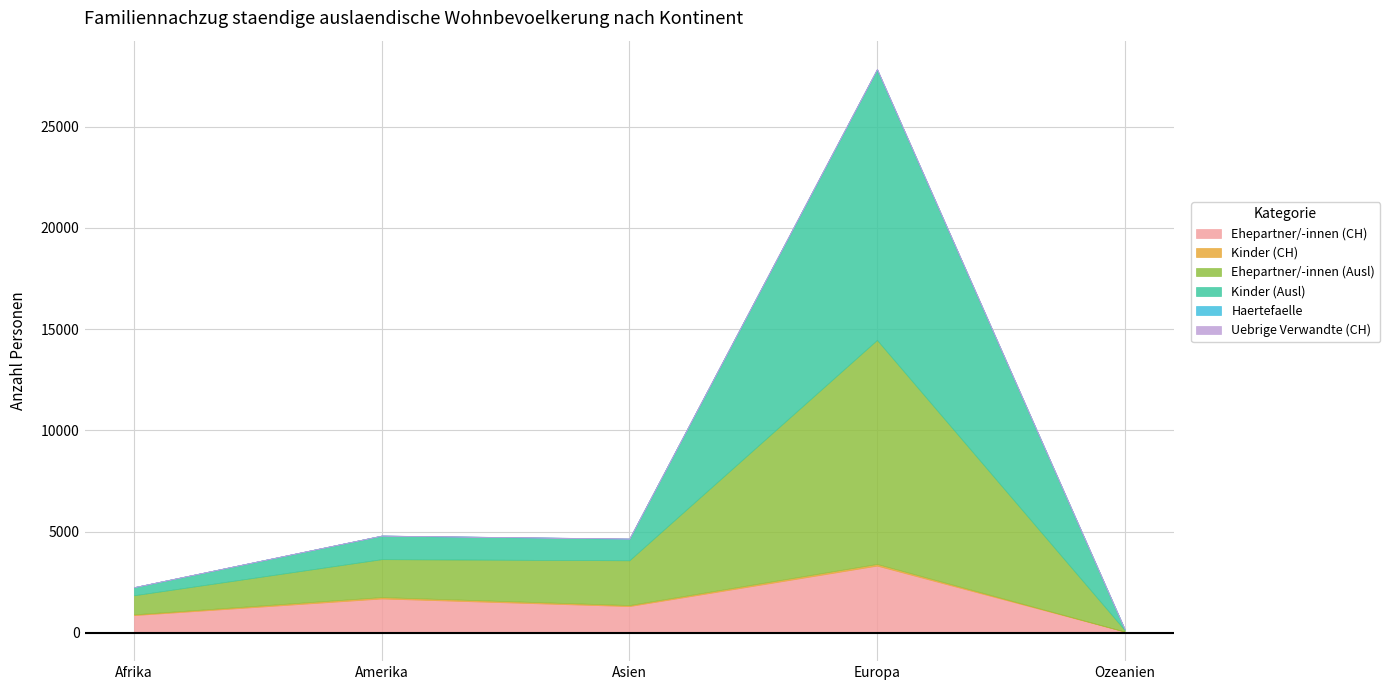

How many categories are shown in the chart?

5